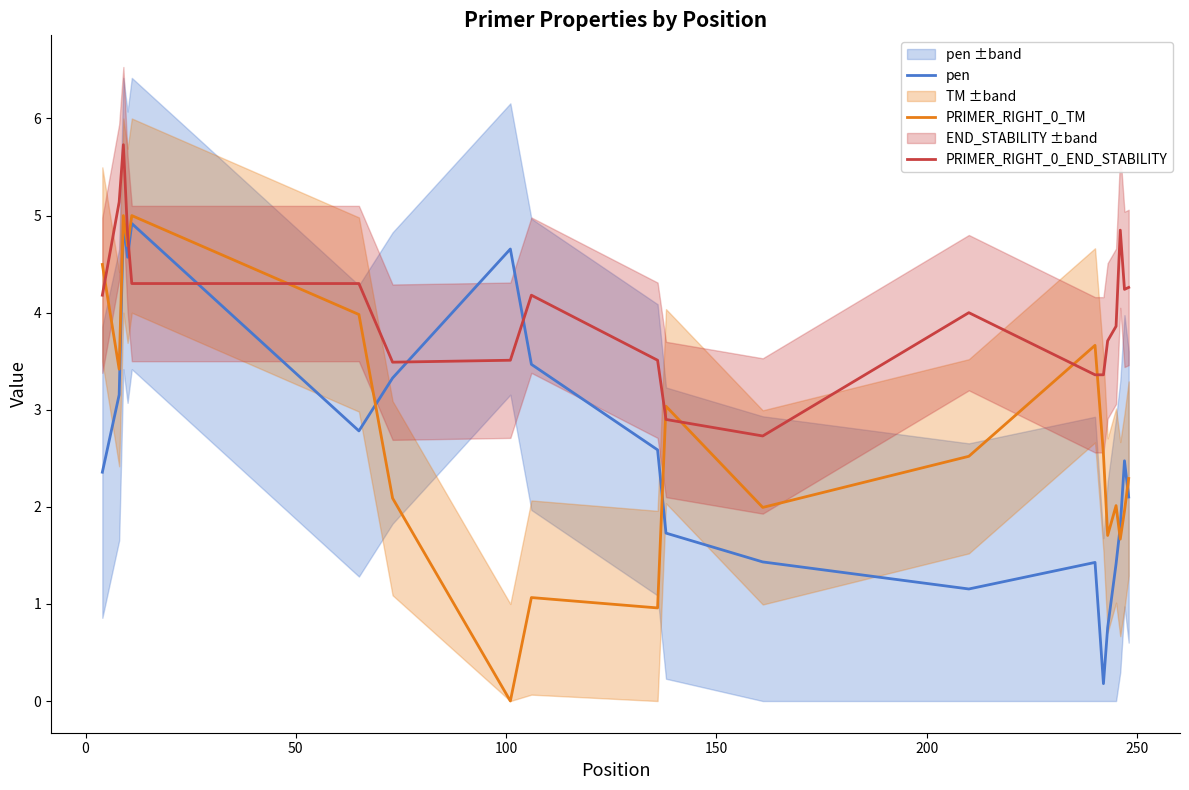

Which series ends up on top after the final intersection of PRIMER_RIGHT_0_TM and PRIMER_RIGHT_0_END_STABILITY?

PRIMER_RIGHT_0_END_STABILITY